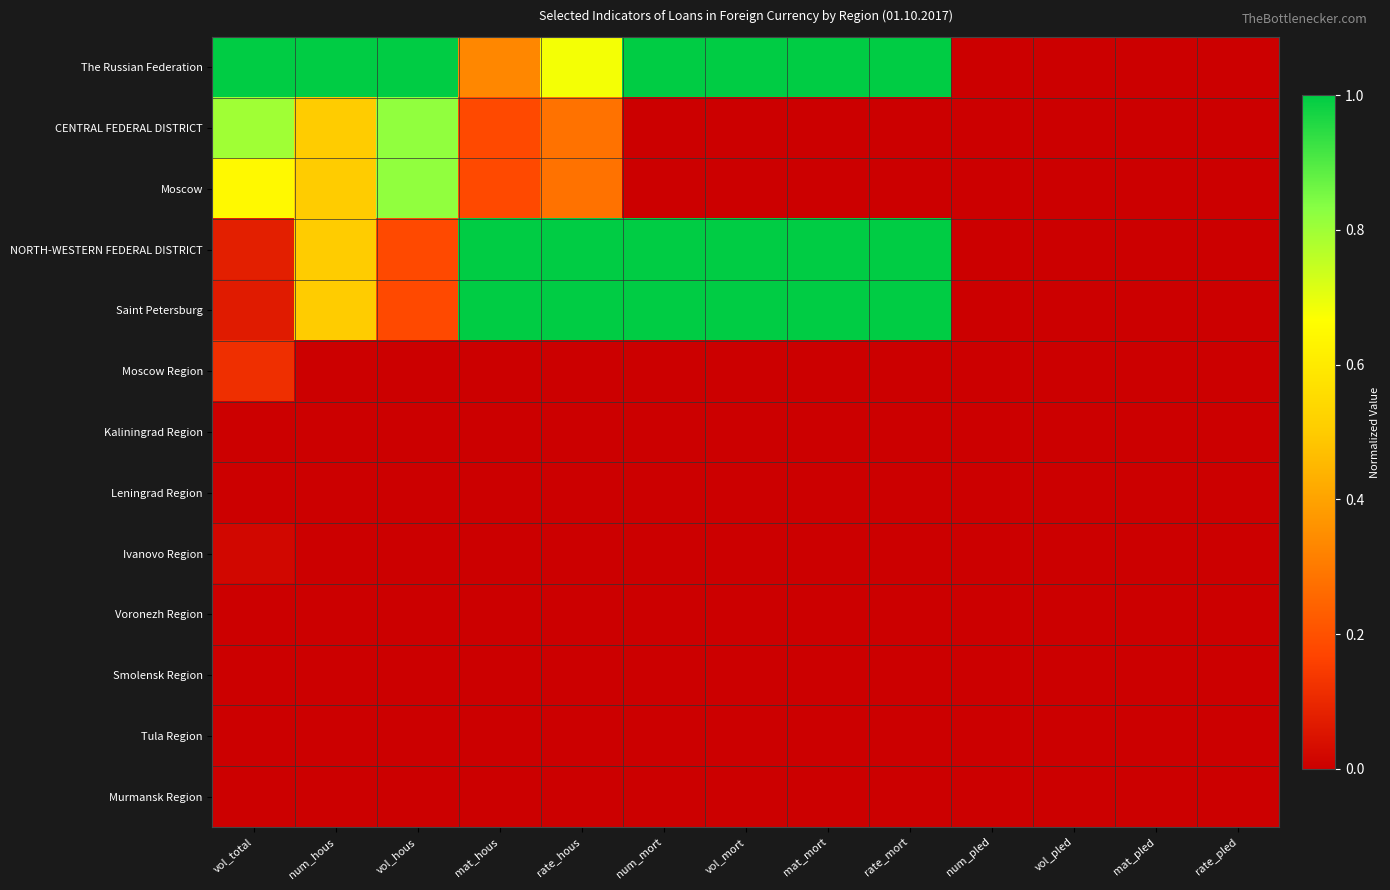

Reading left to right, list all the values displayed in this chart.

The Russian Federation: vol_total=1.0	num_hous=1.0	vol_hous=1.0	mat_hous=0.3	rate_hous=0.7	num_mort=1.0	vol_mort=1.0	mat_mort=1.0	rate_mort=1.0	num_pled=0.0	vol_pled=0.0	mat_pled=0.0	rate_pled=0.0
CENTRAL FEDERAL DISTRICT: vol_total=0.8	num_hous=0.5	vol_hous=0.8	mat_hous=0.2	rate_hous=0.3	num_mort=0.0	vol_mort=0.0	mat_mort=0.0	rate_mort=0.0	num_pled=0.0	vol_pled=0.0	mat_pled=0.0	rate_pled=0.0
Moscow: vol_total=0.6	num_hous=0.5	vol_hous=0.8	mat_hous=0.2	rate_hous=0.3	num_mort=0.0	vol_mort=0.0	mat_mort=0.0	rate_mort=0.0	num_pled=0.0	vol_pled=0.0	mat_pled=0.0	rate_pled=0.0
NORTH-WESTERN FEDERAL DISTRICT: vol_total=0.1	num_hous=0.5	vol_hous=0.2	mat_hous=1.0	rate_hous=1.0	num_mort=1.0	vol_mort=1.0	mat_mort=1.0	rate_mort=1.0	num_pled=0.0	vol_pled=0.0	mat_pled=0.0	rate_pled=0.0
Saint Petersburg: vol_total=0.1	num_hous=0.5	vol_hous=0.2	mat_hous=1.0	rate_hous=1.0	num_mort=1.0	vol_mort=1.0	mat_mort=1.0	rate_mort=1.0	num_pled=0.0	vol_pled=0.0	mat_pled=0.0	rate_pled=0.0
Moscow Region: vol_total=0.1	num_hous=0.0	vol_hous=0.0	mat_hous=0.0	rate_hous=0.0	num_mort=0.0	vol_mort=0.0	mat_mort=0.0	rate_mort=0.0	num_pled=0.0	vol_pled=0.0	mat_pled=0.0	rate_pled=0.0
Kaliningrad Region: vol_total=0.0	num_hous=0.0	vol_hous=0.0	mat_hous=0.0	rate_hous=0.0	num_mort=0.0	vol_mort=0.0	mat_mort=0.0	rate_mort=0.0	num_pled=0.0	vol_pled=0.0	mat_pled=0.0	rate_pled=0.0
Leningrad Region: vol_total=0.0	num_hous=0.0	vol_hous=0.0	mat_hous=0.0	rate_hous=0.0	num_mort=0.0	vol_mort=0.0	mat_mort=0.0	rate_mort=0.0	num_pled=0.0	vol_pled=0.0	mat_pled=0.0	rate_pled=0.0
Ivanovo Region: vol_total=0.0	num_hous=0.0	vol_hous=0.0	mat_hous=0.0	rate_hous=0.0	num_mort=0.0	vol_mort=0.0	mat_mort=0.0	rate_mort=0.0	num_pled=0.0	vol_pled=0.0	mat_pled=0.0	rate_pled=0.0
Voronezh Region: vol_total=0.0	num_hous=0.0	vol_hous=0.0	mat_hous=0.0	rate_hous=0.0	num_mort=0.0	vol_mort=0.0	mat_mort=0.0	rate_mort=0.0	num_pled=0.0	vol_pled=0.0	mat_pled=0.0	rate_pled=0.0
Smolensk Region: vol_total=0.0	num_hous=0.0	vol_hous=0.0	mat_hous=0.0	rate_hous=0.0	num_mort=0.0	vol_mort=0.0	mat_mort=0.0	rate_mort=0.0	num_pled=0.0	vol_pled=0.0	mat_pled=0.0	rate_pled=0.0
Tula Region: vol_total=0.0	num_hous=0.0	vol_hous=0.0	mat_hous=0.0	rate_hous=0.0	num_mort=0.0	vol_mort=0.0	mat_mort=0.0	rate_mort=0.0	num_pled=0.0	vol_pled=0.0	mat_pled=0.0	rate_pled=0.0
Murmansk Region: vol_total=0.0	num_hous=0.0	vol_hous=0.0	mat_hous=0.0	rate_hous=0.0	num_mort=0.0	vol_mort=0.0	mat_mort=0.0	rate_mort=0.0	num_pled=0.0	vol_pled=0.0	mat_pled=0.0	rate_pled=0.0